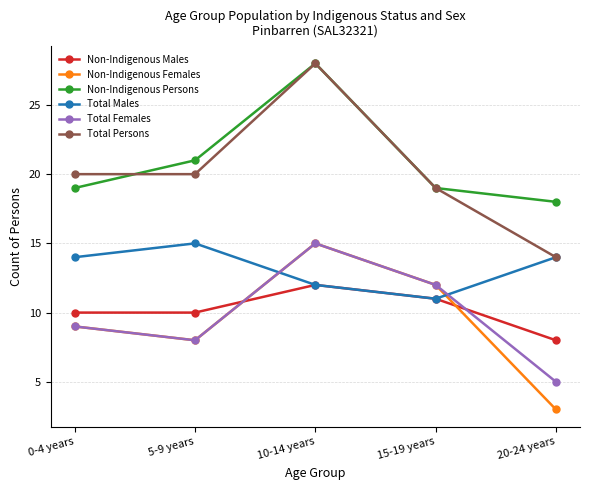

Is this an area chart (filled region under the line)?

No